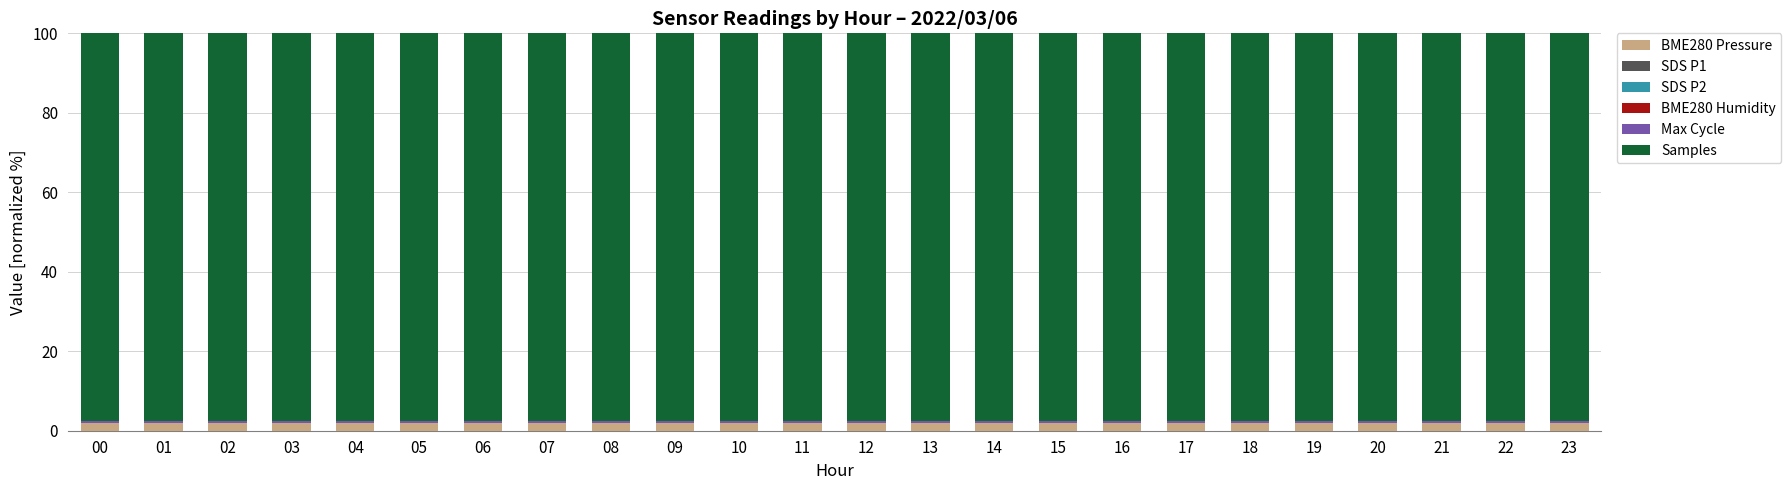

What is the highest value of the BME280 Pressure series?

2.0